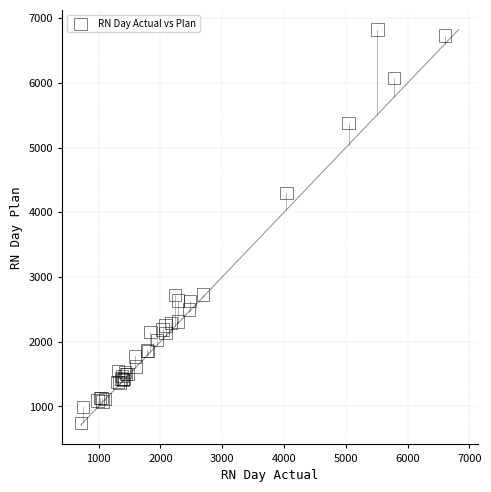

What Y value in the scatter plot is closest to 3785?

4295.0